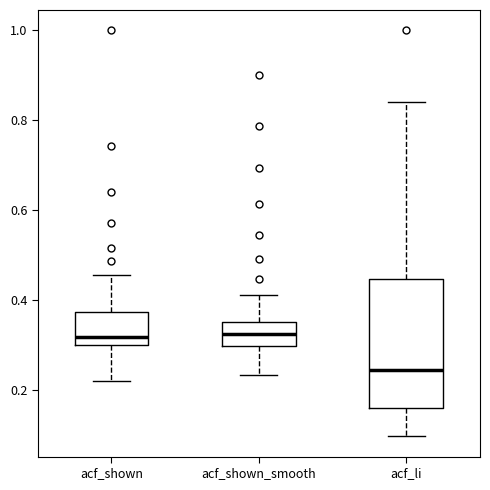

Reading left to right, read every box against the y-axis: the position of its median line, the range the box covers, and the ends of its whiskers. The values are not printed on the chart, so give them approximately, as read against the axis.

acf_shown: median 0.32, box 0.30 to 0.38, whiskers 0.22 to 0.46
acf_shown_smooth: median 0.32, box 0.30 to 0.36, whiskers 0.24 to 0.42
acf_li: median 0.24, box 0.16 to 0.44, whiskers 0.10 to 0.84